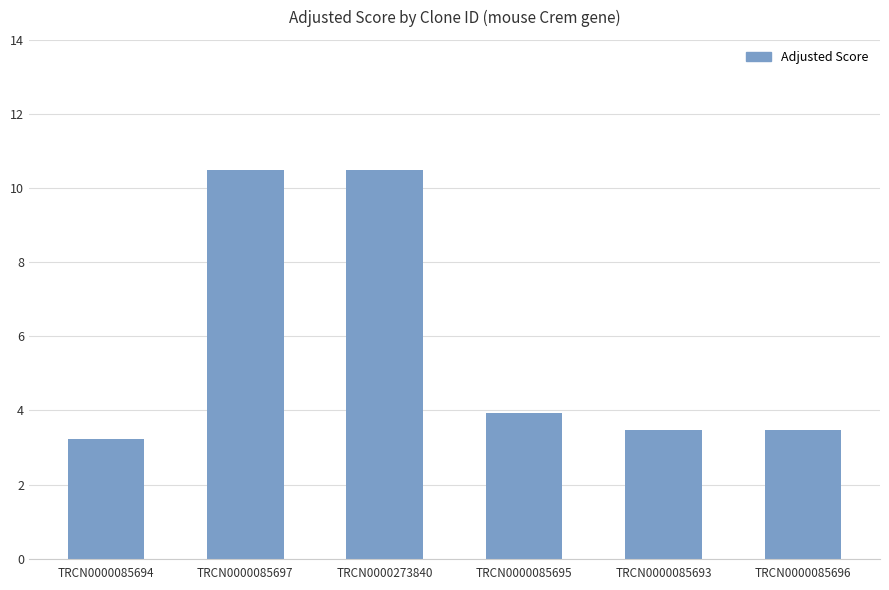

What is the difference between the maximum and minimum values?

7.3